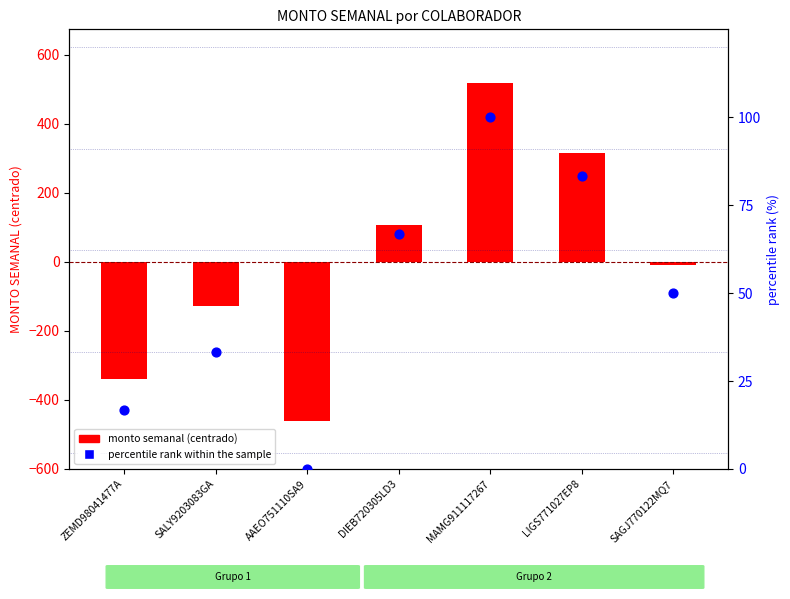

Is the value of monto semanal (centered) at AAEO751110SA9 greater than the value of percentile rank within the sample at LIGS771027EP8?

No